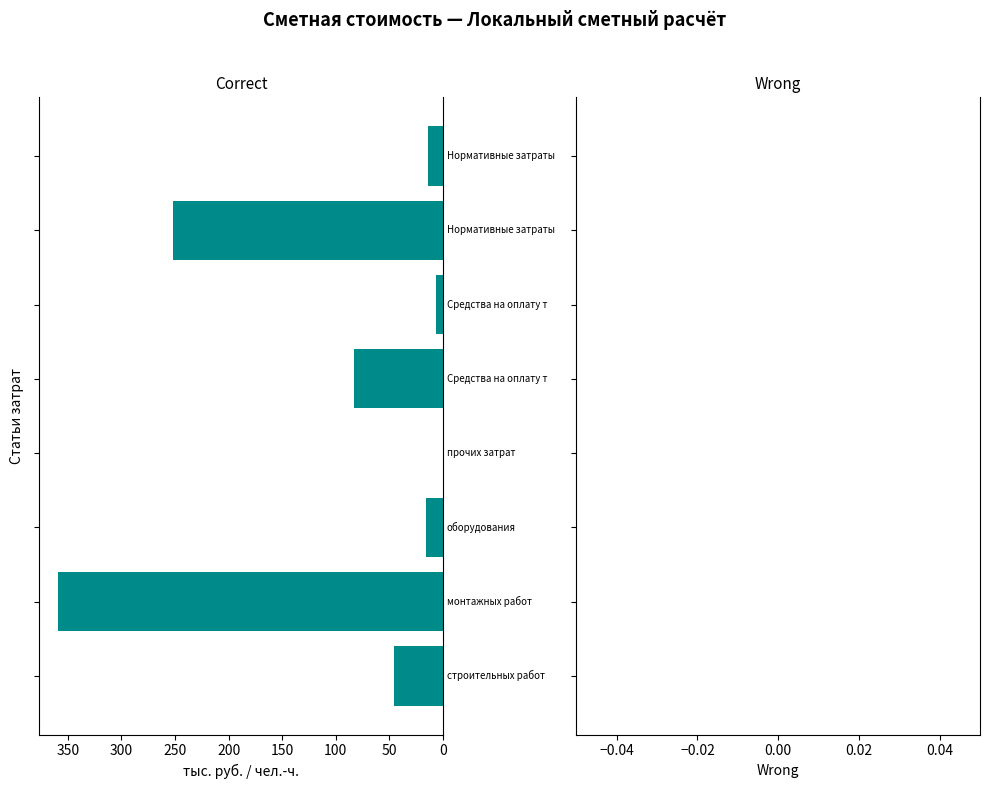

What is the sum of all values?

775.3